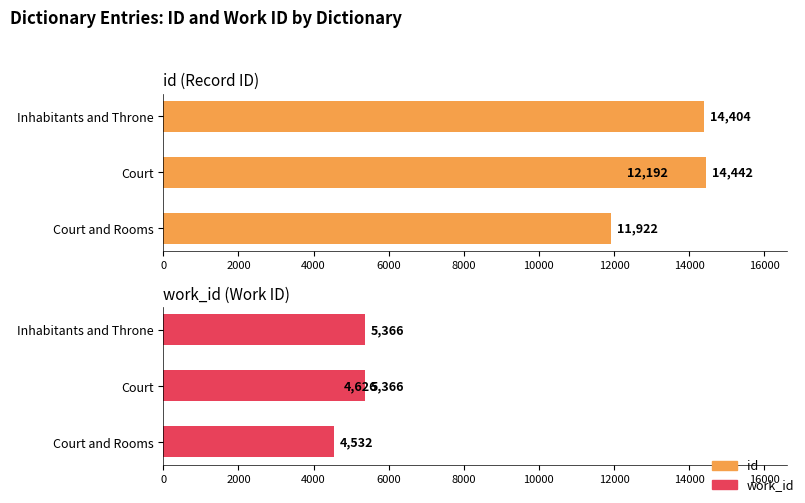

True or false: work_id has a value of 4532 at Court and Rooms.

True